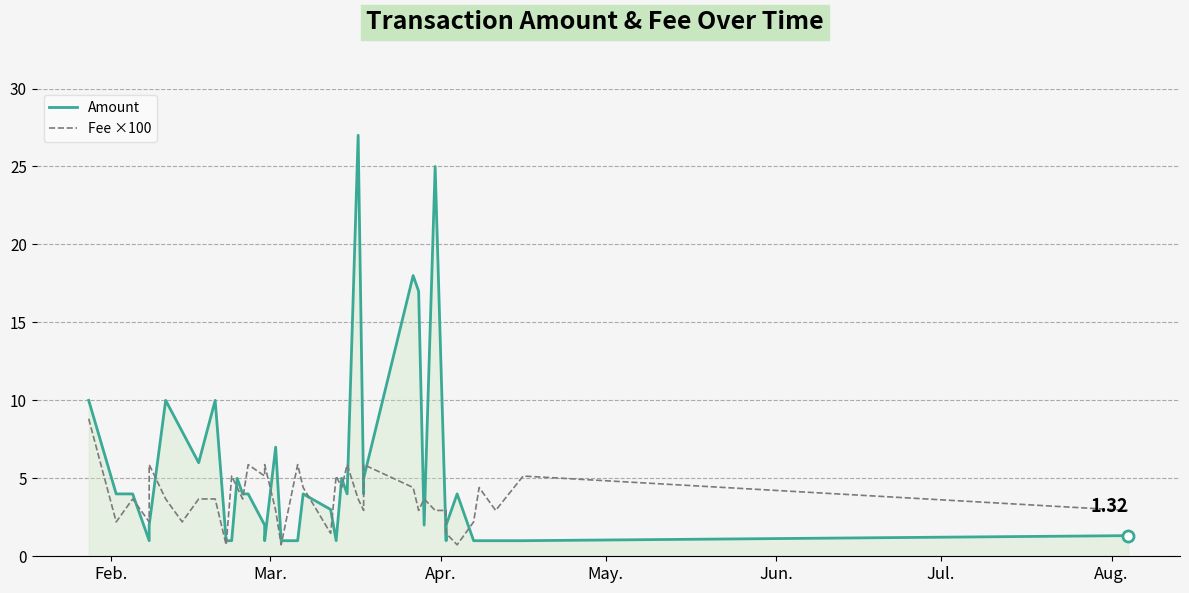

At how many categories does at least one series exceed 2?

36